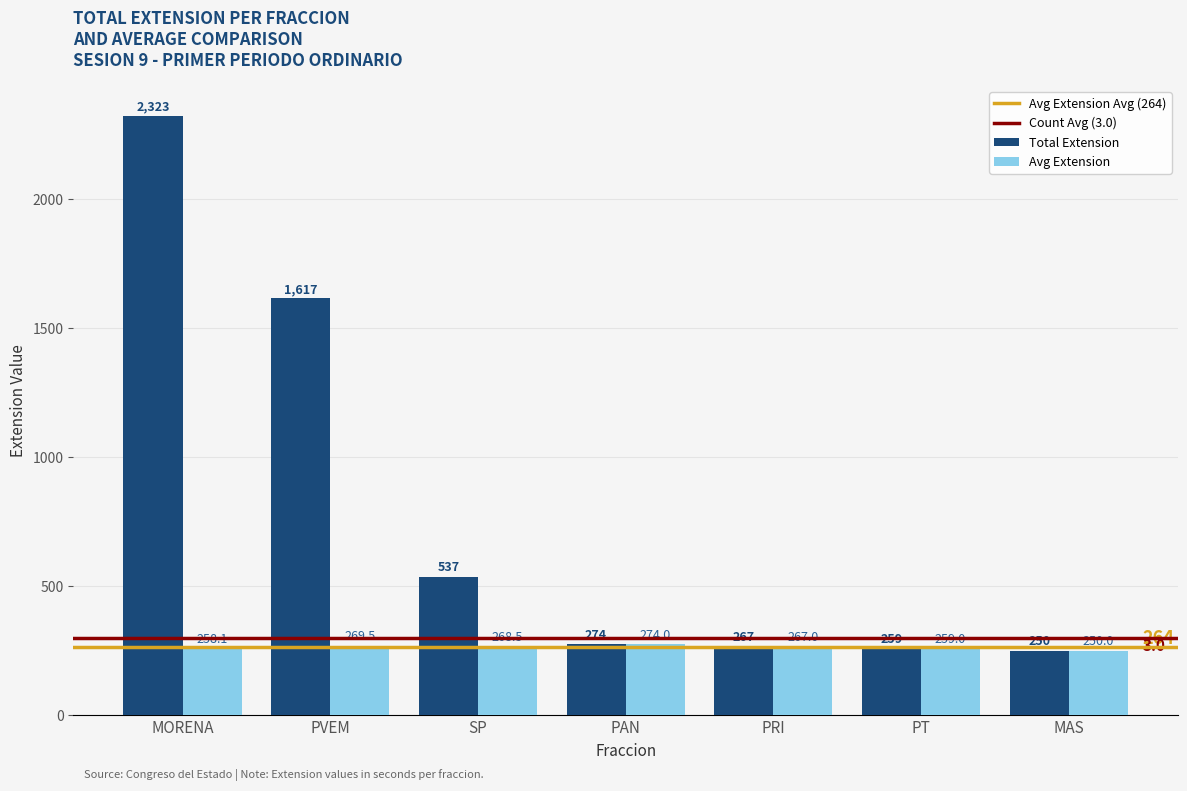

Does the chart contain stacked bars?

No